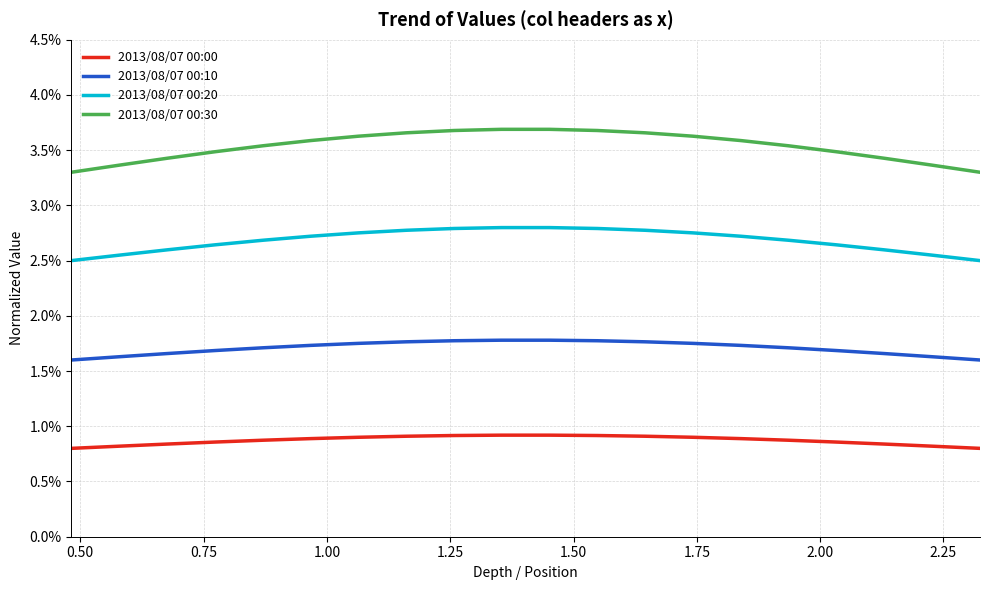

What are all the series names shown in the legend?

2013/08/07 00:00, 2013/08/07 00:10, 2013/08/07 00:20, 2013/08/07 00:30